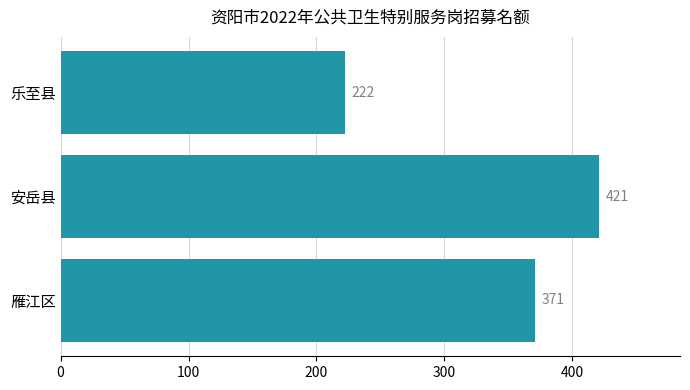

Are the bars grouped side by side (vs. stacked)?

No